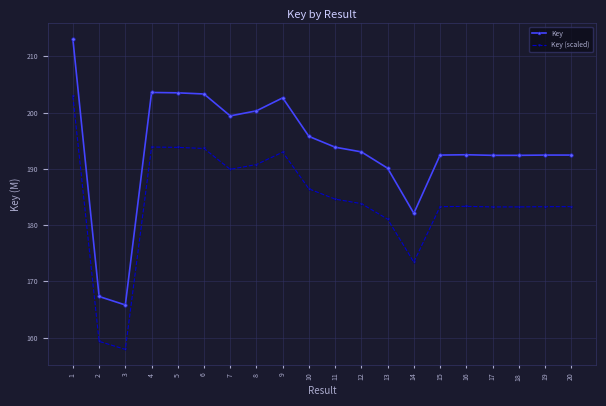

What is the maximum value for Key (scaled)?

202.9